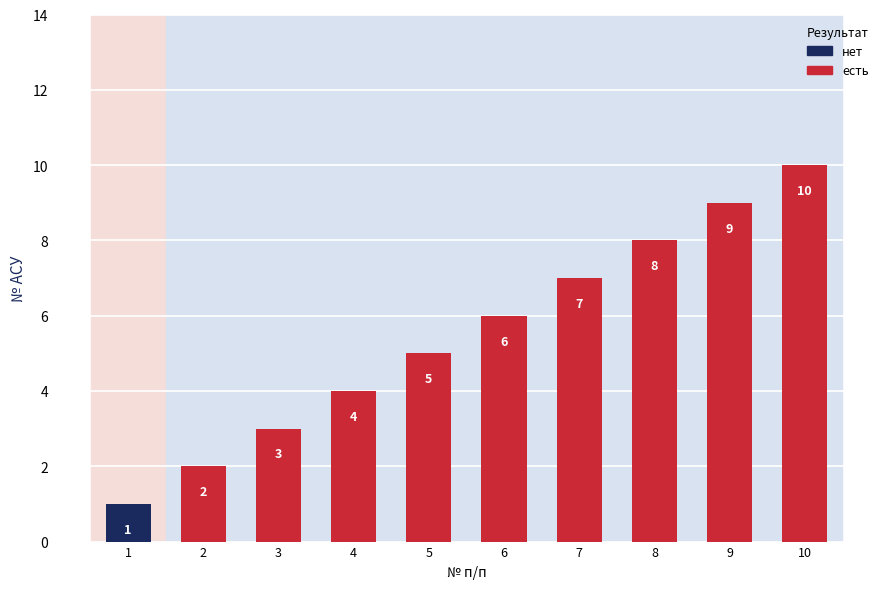

What is the ratio of the value at 5 to the value at 10?

0.5